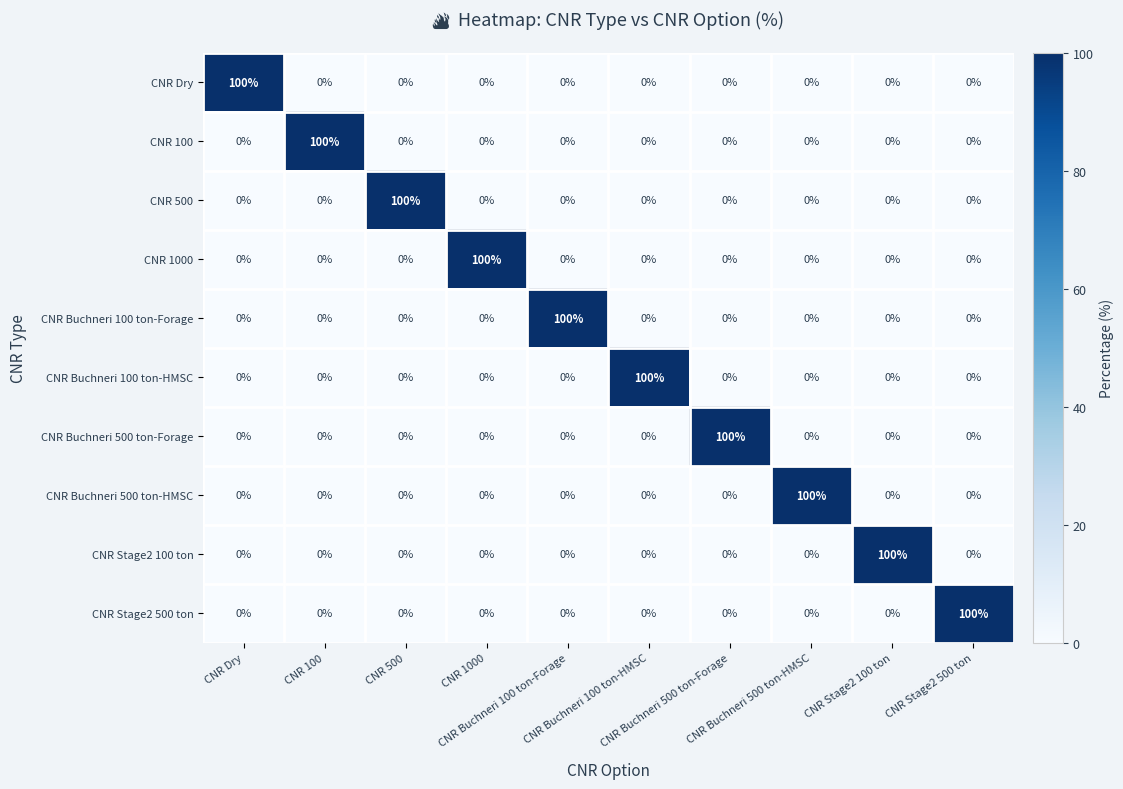

How many distinct data groups are displayed?

10